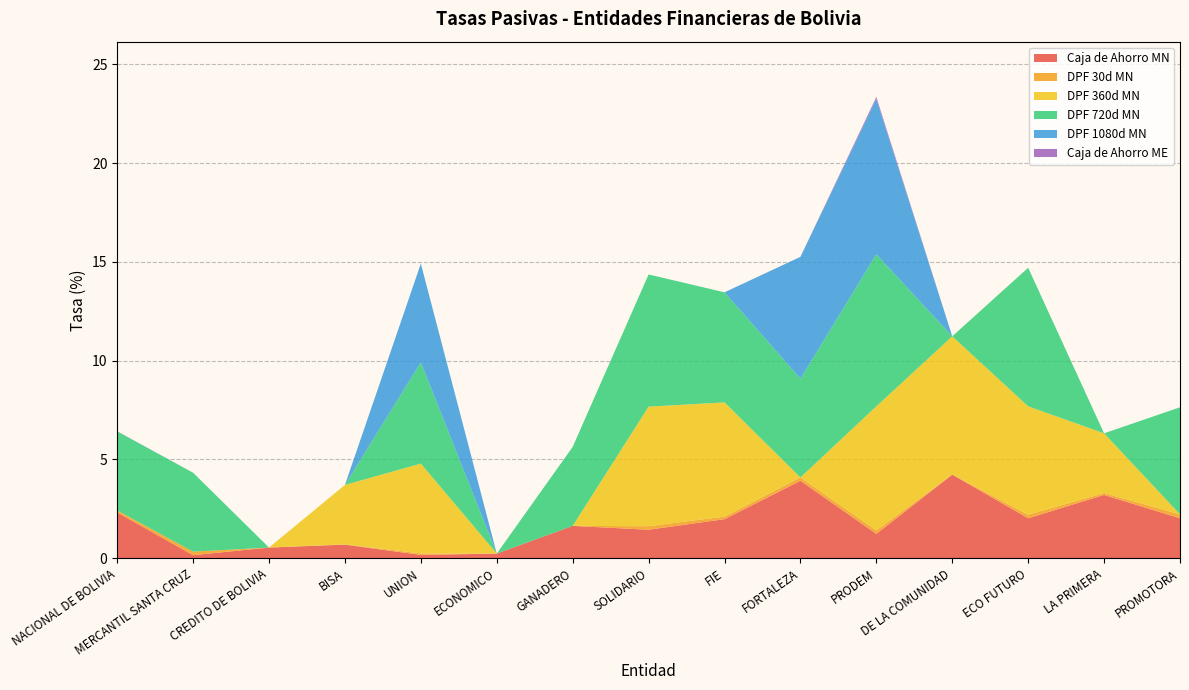

Reading left to right, list all the values displayed in this chart.

Caja de Ahorro MN: NACIONAL DE BOLIVIA=2.3	MERCANTIL SANTA CRUZ=0.2	CREDITO DE BOLIVIA=0.5	BISA=0.7	UNION=0.2	ECONOMICO=0.2	GANADERO=1.6	SOLIDARIO=1.4	FIE=2.0	FORTALEZA=3.9	PRODEM=1.2	DE LA COMUNIDAD=4.2	ECO FUTURO=2.0	LA PRIMERA=3.2	PROMOTORA=2.0
DPF 30d MN: NACIONAL DE BOLIVIA=0.1	MERCANTIL SANTA CRUZ=0.2	CREDITO DE BOLIVIA=0.0	BISA=0.0	UNION=0.1	ECONOMICO=0.0	GANADERO=0.0	SOLIDARIO=0.2	FIE=0.1	FORTALEZA=0.2	PRODEM=0.2	DE LA COMUNIDAD=0.0	ECO FUTURO=0.2	LA PRIMERA=0.1	PROMOTORA=0.2
DPF 360d MN: NACIONAL DE BOLIVIA=0.0	MERCANTIL SANTA CRUZ=0.0	CREDITO DE BOLIVIA=0.0	BISA=3.0	UNION=4.5	ECONOMICO=0.0	GANADERO=0.0	SOLIDARIO=6.1	FIE=5.8	FORTALEZA=0.0	PRODEM=6.3	DE LA COMUNIDAD=7.0	ECO FUTURO=5.5	LA PRIMERA=3.0	PROMOTORA=0.0
DPF 720d MN: NACIONAL DE BOLIVIA=4.0	MERCANTIL SANTA CRUZ=4.0	CREDITO DE BOLIVIA=0.0	BISA=0.0	UNION=5.1	ECONOMICO=0.0	GANADERO=4.0	SOLIDARIO=6.7	FIE=5.6	FORTALEZA=5.0	PRODEM=7.7	DE LA COMUNIDAD=0.0	ECO FUTURO=7.0	LA PRIMERA=0.0	PROMOTORA=5.4
DPF 1080d MN: NACIONAL DE BOLIVIA=0.0	MERCANTIL SANTA CRUZ=0.0	CREDITO DE BOLIVIA=0.0	BISA=0.0	UNION=5.0	ECONOMICO=0.0	GANADERO=0.0	SOLIDARIO=0.0	FIE=0.0	FORTALEZA=6.2	PRODEM=7.9	DE LA COMUNIDAD=0.0	ECO FUTURO=0.0	LA PRIMERA=0.0	PROMOTORA=0.0
Caja de Ahorro ME: NACIONAL DE BOLIVIA=0.0	MERCANTIL SANTA CRUZ=0.0	CREDITO DE BOLIVIA=0.0	BISA=0.0	UNION=0.0	ECONOMICO=0.0	GANADERO=0.0	SOLIDARIO=0.0	FIE=0.0	FORTALEZA=0.0	PRODEM=0.1	DE LA COMUNIDAD=0.0	ECO FUTURO=0.0	LA PRIMERA=0.0	PROMOTORA=0.0